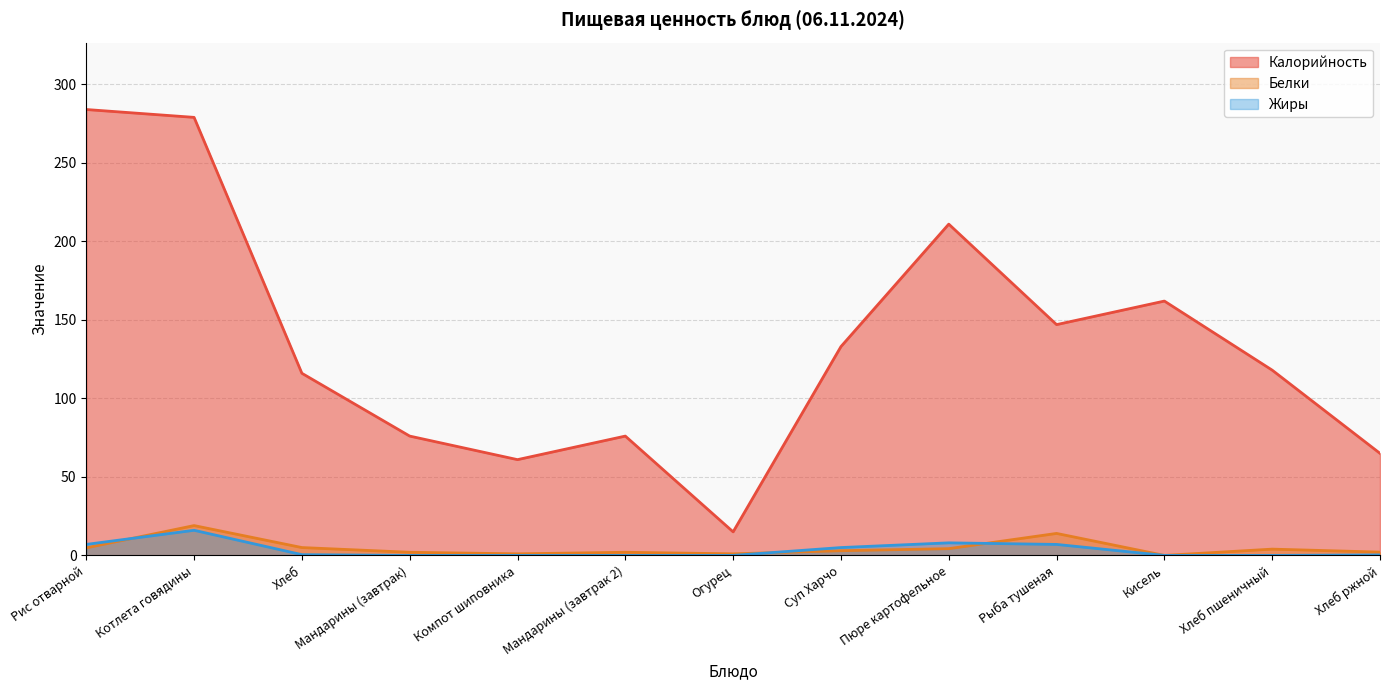

What is the difference between the highest and lowest values at Кисель?

162.0